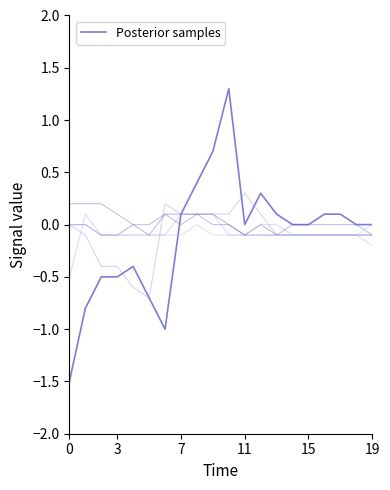

The chart shows a value of 0.0 at 14. True or false?

True